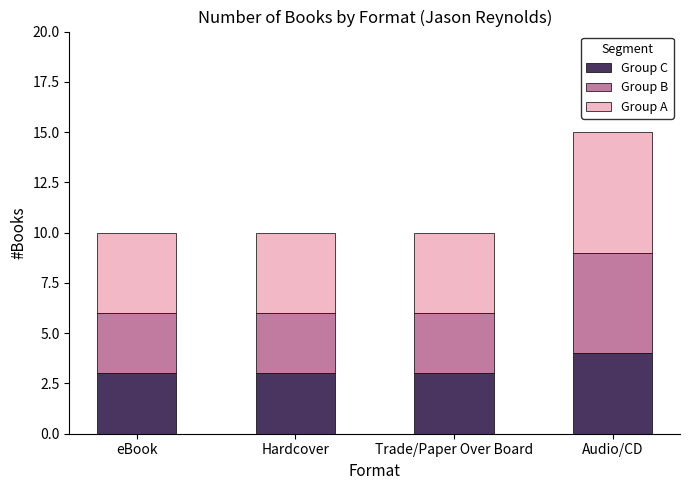

At which category is the sum across all series the highest?

Audio/CD